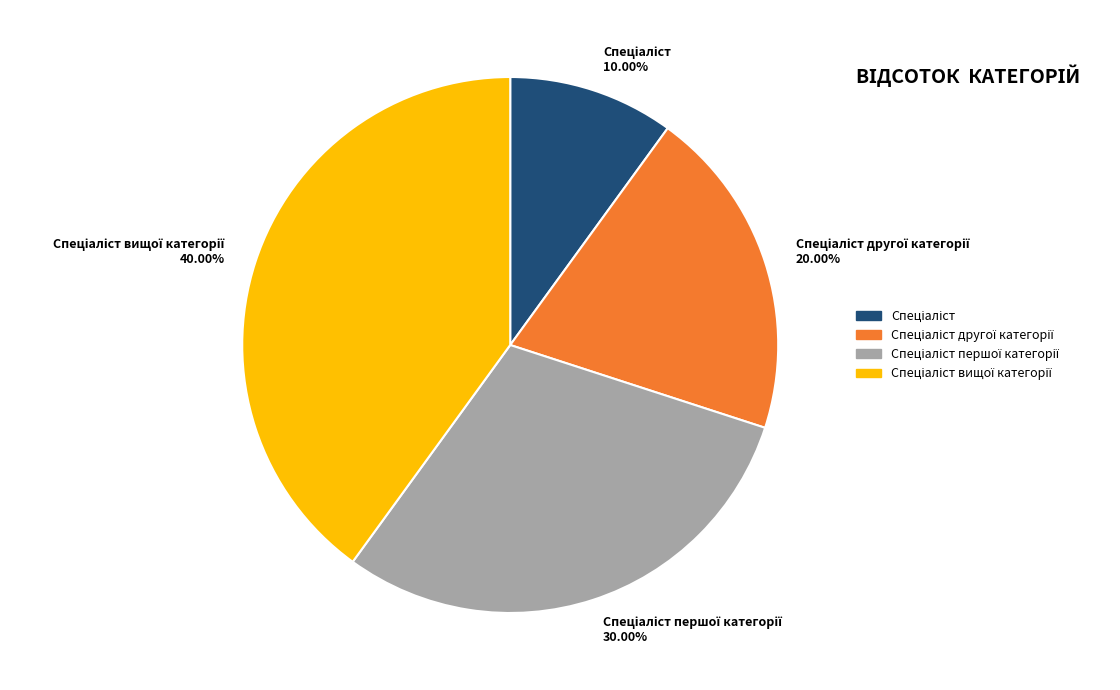

Is there any slice that represents more than half of the pie?

No